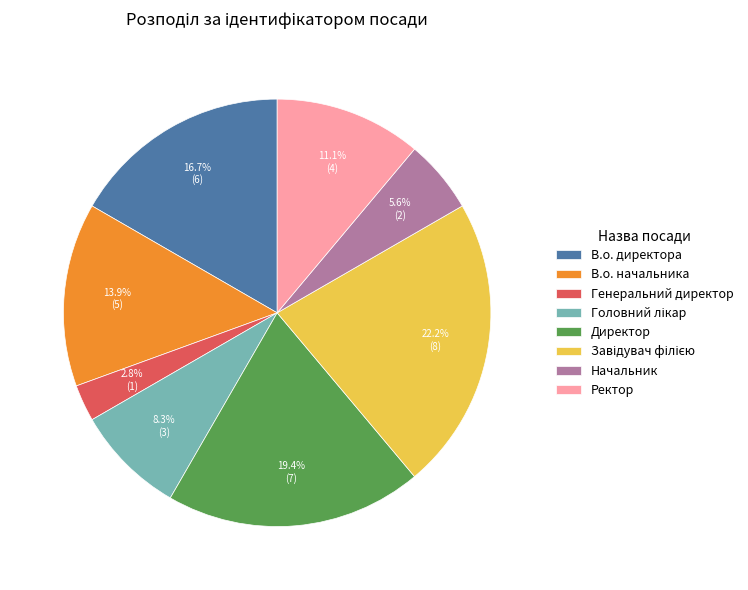

The В.о. начальника slice represents 14% of the pie. True or false?

True